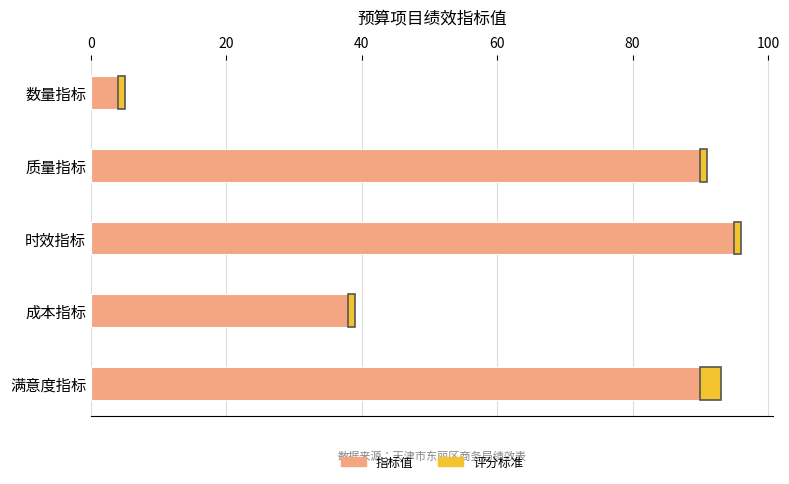

True or false: 指标值 has a value of 141.0 at 满意度指标.

False